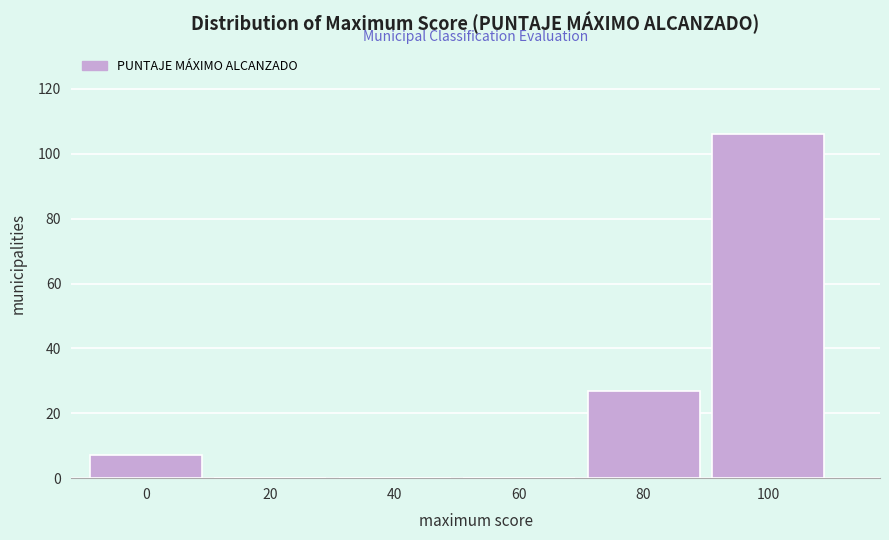

Reading left to right, transcribe all the data shown in this chart.

0=7	20=0	40=0	60=0	80=27	100=106